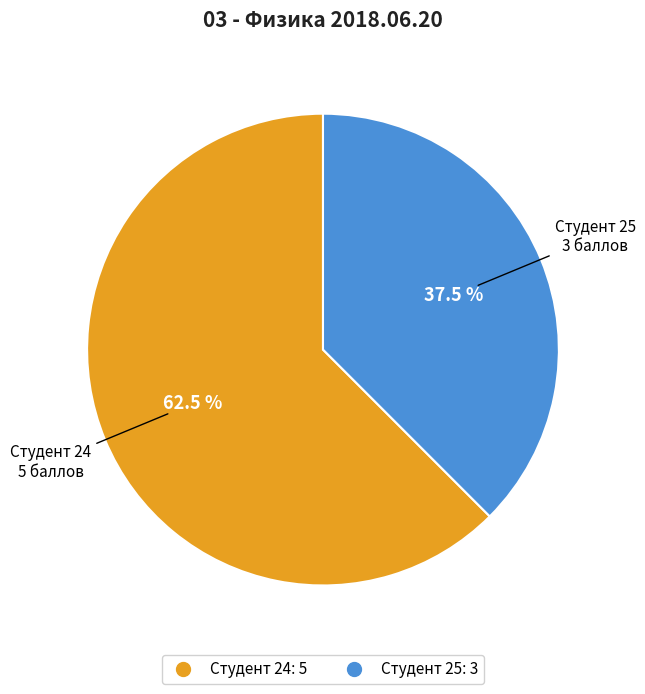

Does any single category account for the majority?

Yes